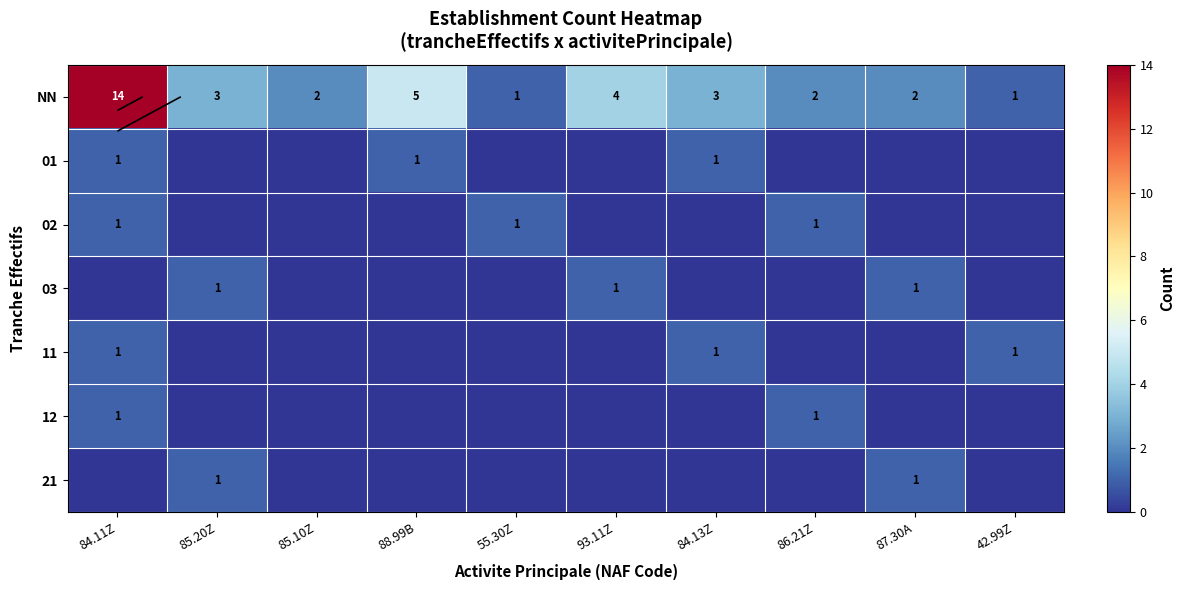

How many 21 values are between 0 and 1?

10